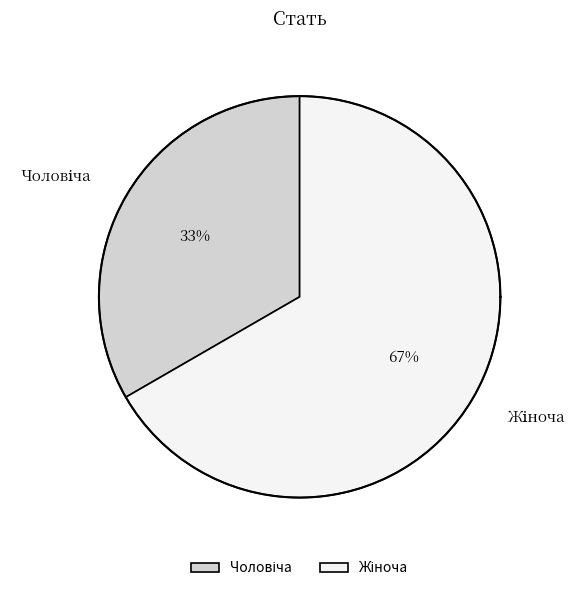

To the nearest percent, what is the combined percentage of Чоловіча and Жіноча?

100%